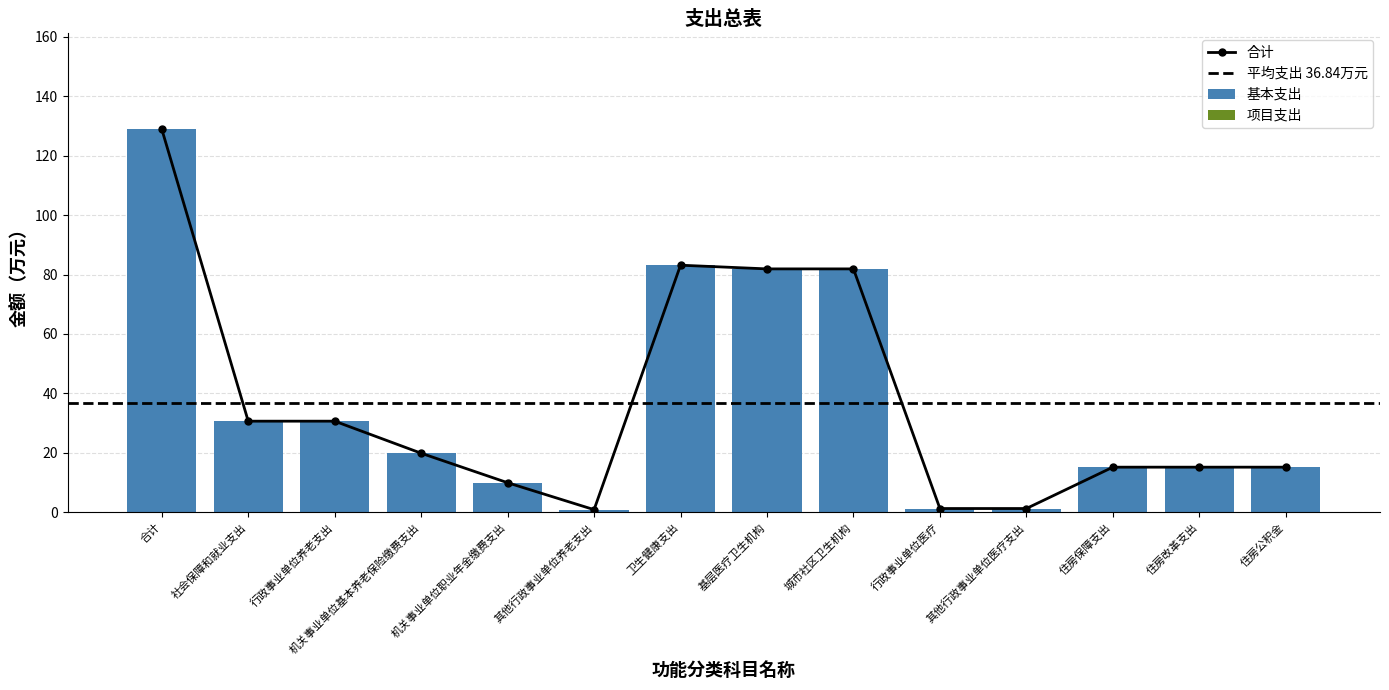

Which has a higher value, 城市社区卫生机构 or 行政事业单位养老支出?

城市社区卫生机构